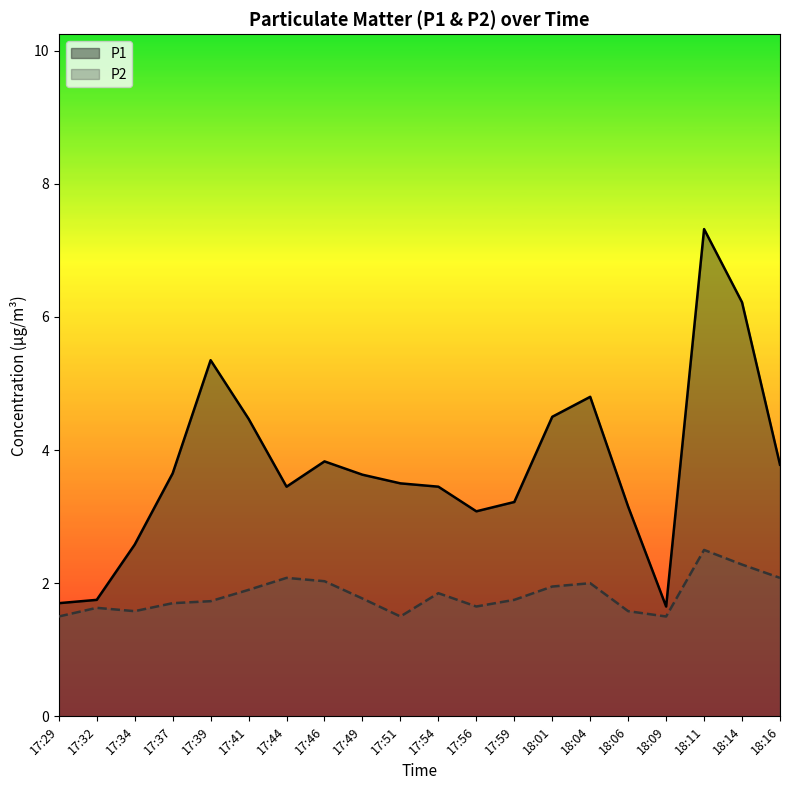

In P2, how many points are lower than both neighbors (excluding endpoints)?

4